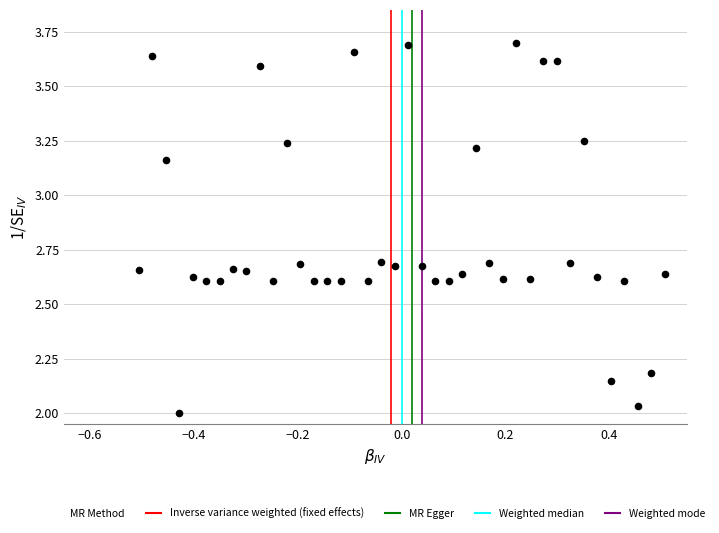

What is the range of X values (max minus min)?

1.0